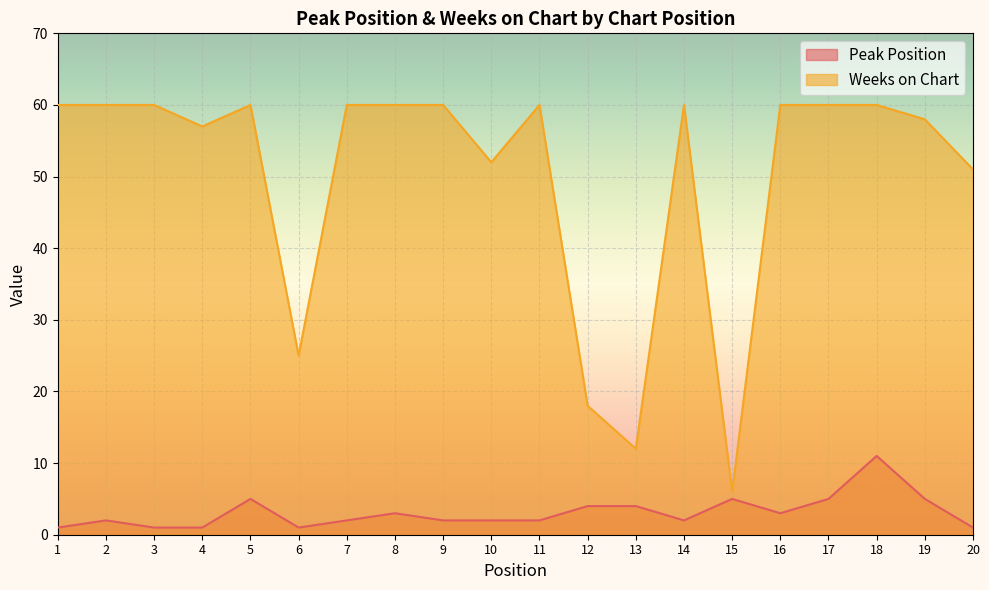

At which category does the chart reach its peak across all series?

1